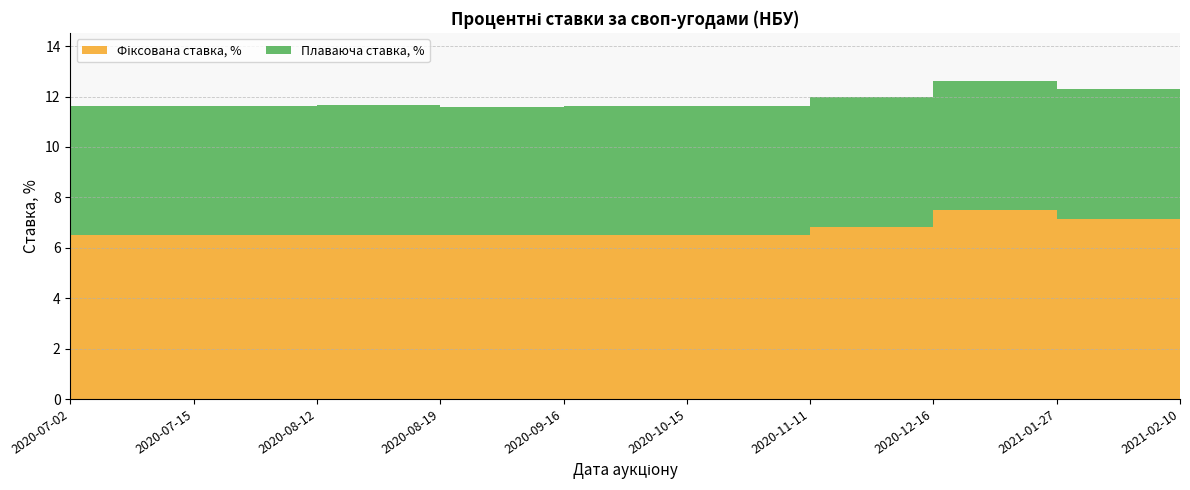

Reading left to right, transcribe all the data shown in this chart.

Фіксована ставка, %: 2020-07-02=6.5	2020-07-15=6.5	2020-08-12=6.5	2020-08-19=6.5	2020-09-16=6.5	2020-10-15=6.5	2020-11-11=6.8	2020-12-16=7.5	2021-01-27=7.2	2021-02-10=6.9
Плаваюча ставка, %: 2020-07-02=5.1	2020-07-15=5.1	2020-08-12=5.2	2020-08-19=5.1	2020-09-16=5.1	2020-10-15=5.1	2020-11-11=5.2	2020-12-16=5.1	2021-01-27=5.2	2021-02-10=5.2